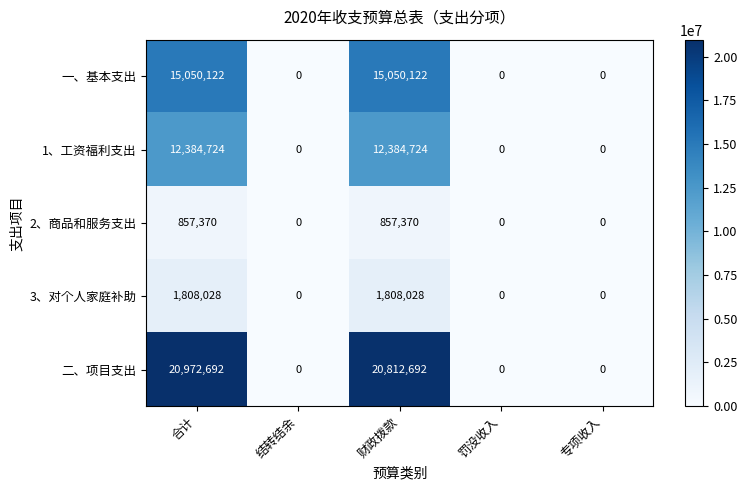

Rank the series by their maximum value, from lowest to highest.

2、商品和服务支出, 3、对个人家庭补助, 1、工资福利支出, 一、基本支出, 二、项目支出